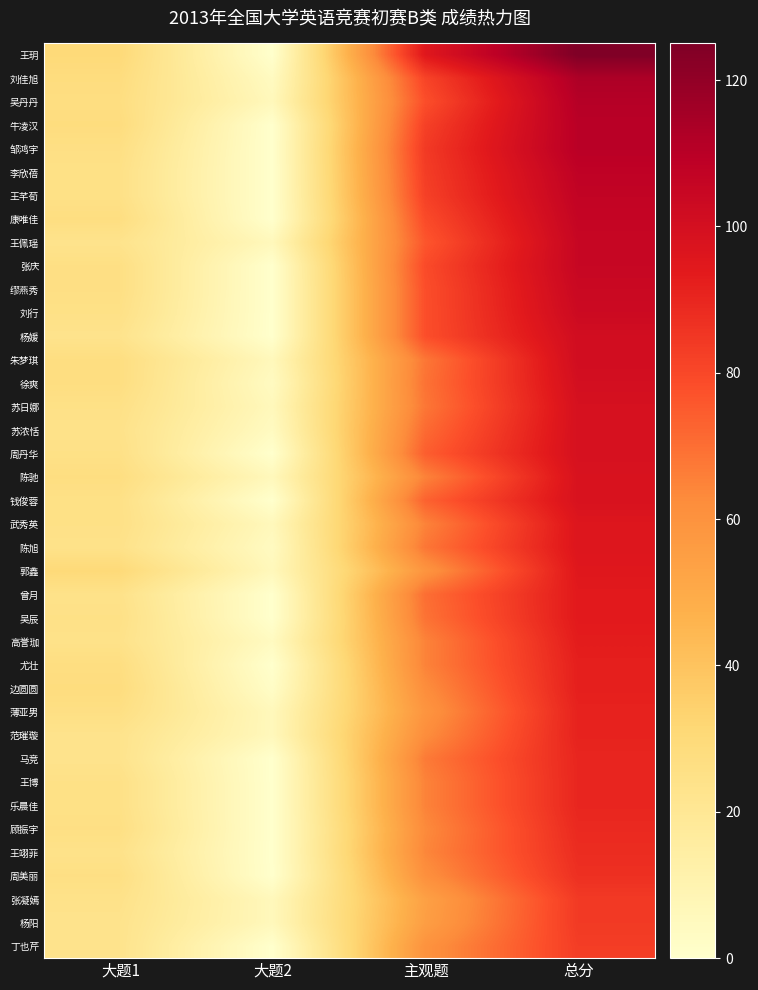

Which series changed the most between 大题2 and 主观题?

王玥